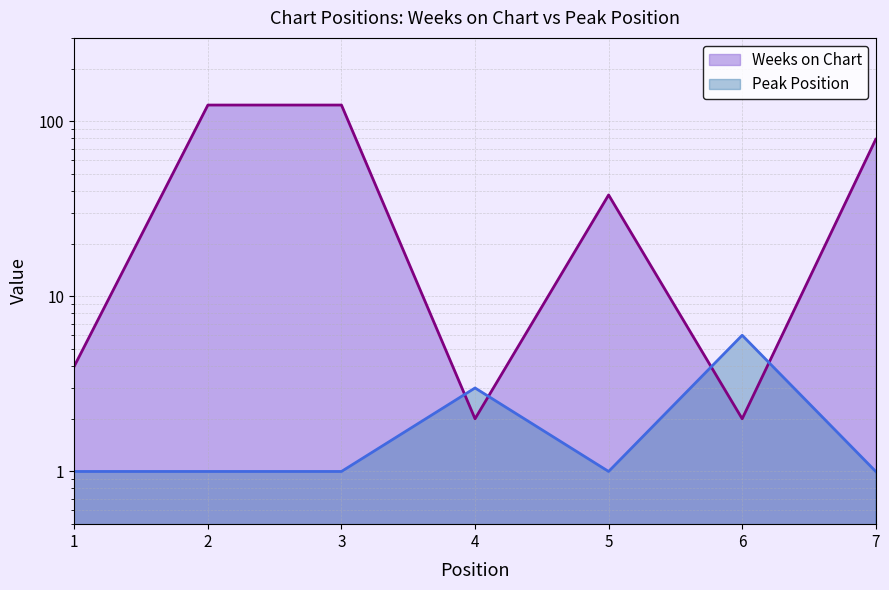

Which label corresponds to the largest value in the chart?

2